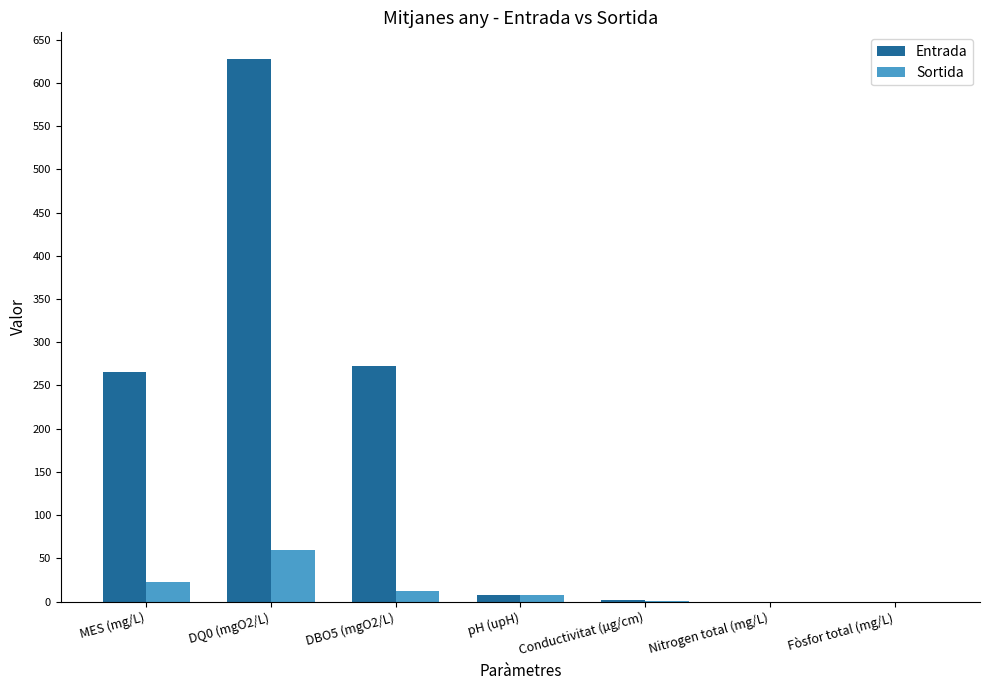

Which category has the highest value in the Sortida series?

DQ0 (mgO2/L)